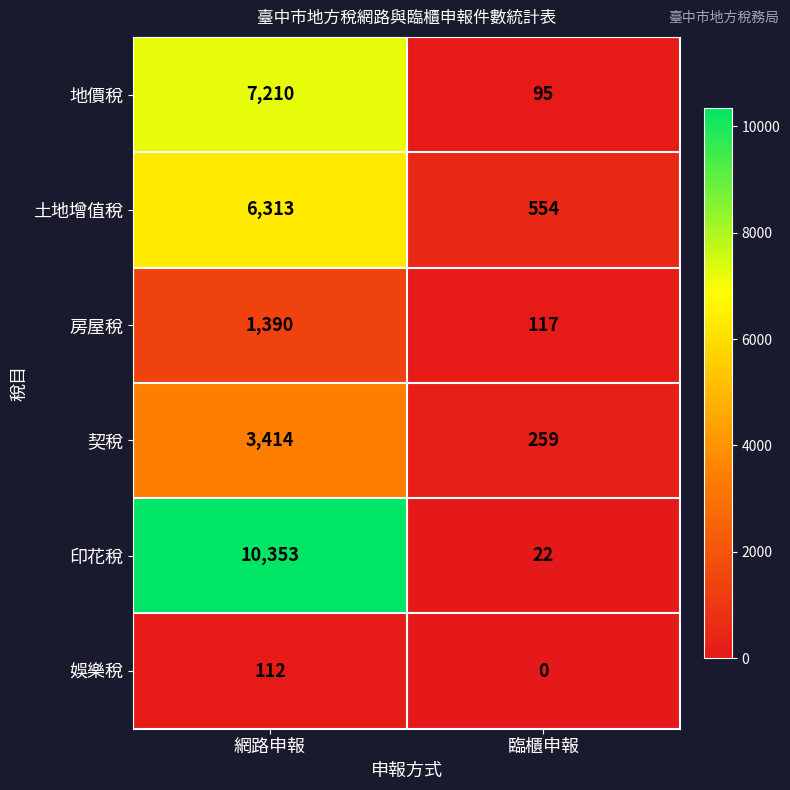

How many values in 娛樂稅 are above zero?

1